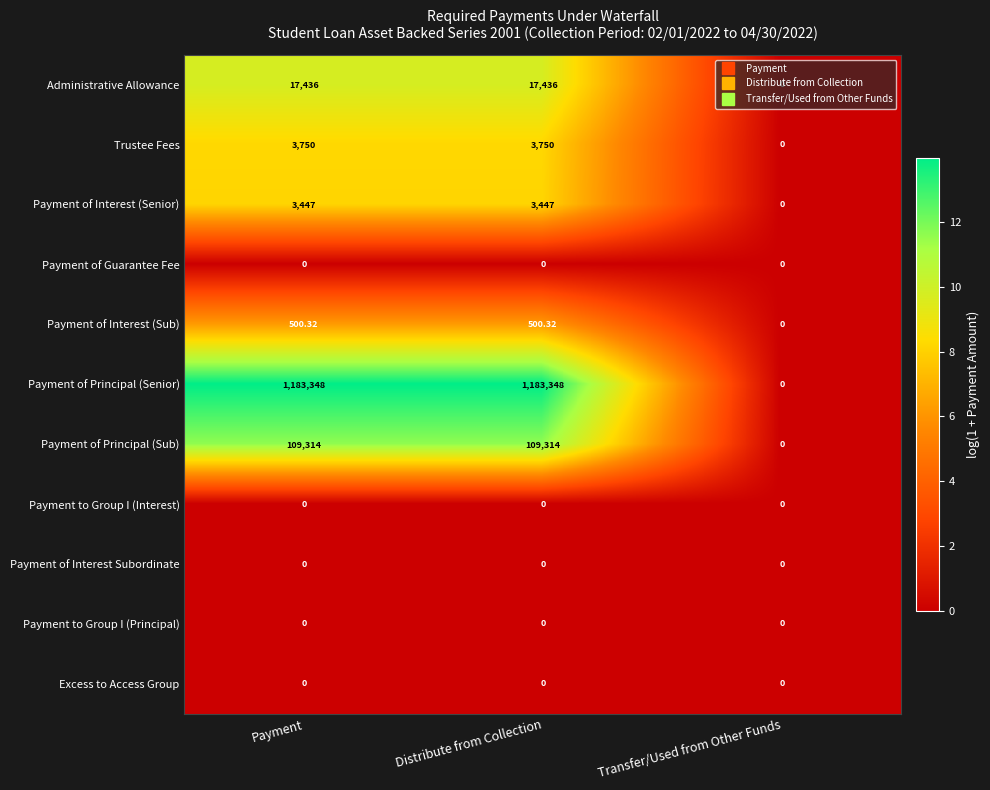

How many values in Payment of Interest (Senior) are above zero?

2